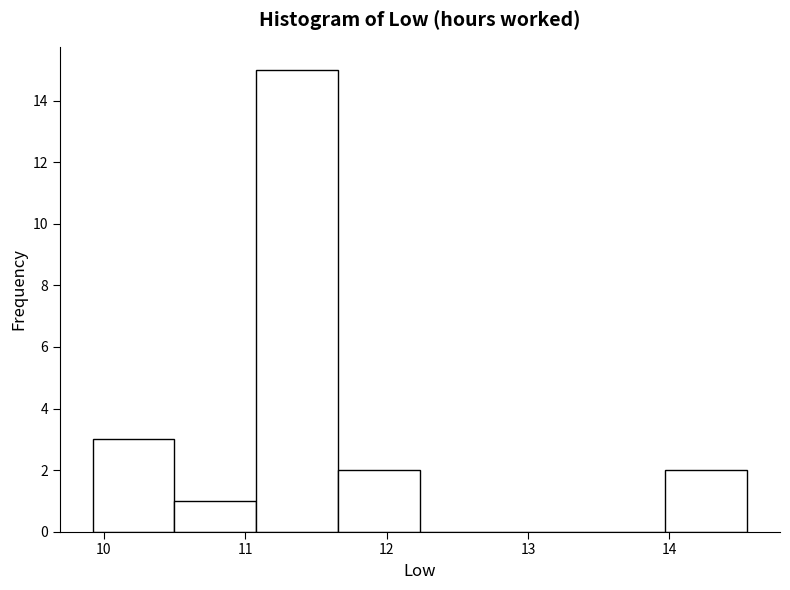

Reading left to right, transcribe this chart: for each bar, give the range it covers on the x-axis and its height. Neither the bar edges nor the heights are printed on the chart, so give them approximately, as read against the axes.

9.9 to 10.5: 3
10.5 to 11.1: 1
11.1 to 11.7: 15
11.7 to 12.2: 2
12.2 to 12.8: 0
12.8 to 13.4: 0
13.4 to 14.0: 0
14.0 to 14.6: 2